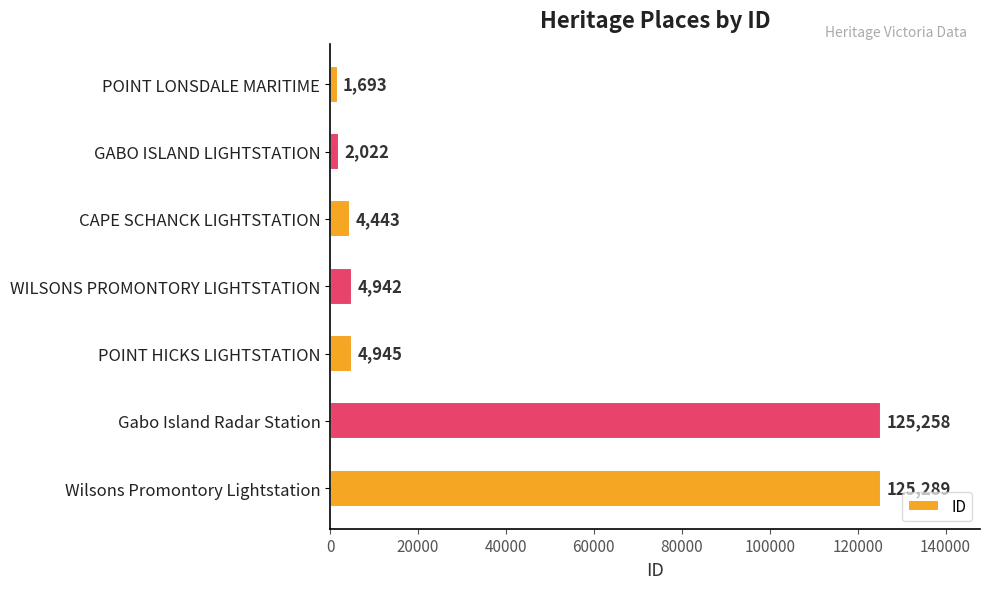

The chart shows a value of 2022 at GABO ISLAND LIGHTSTATION. True or false?

True